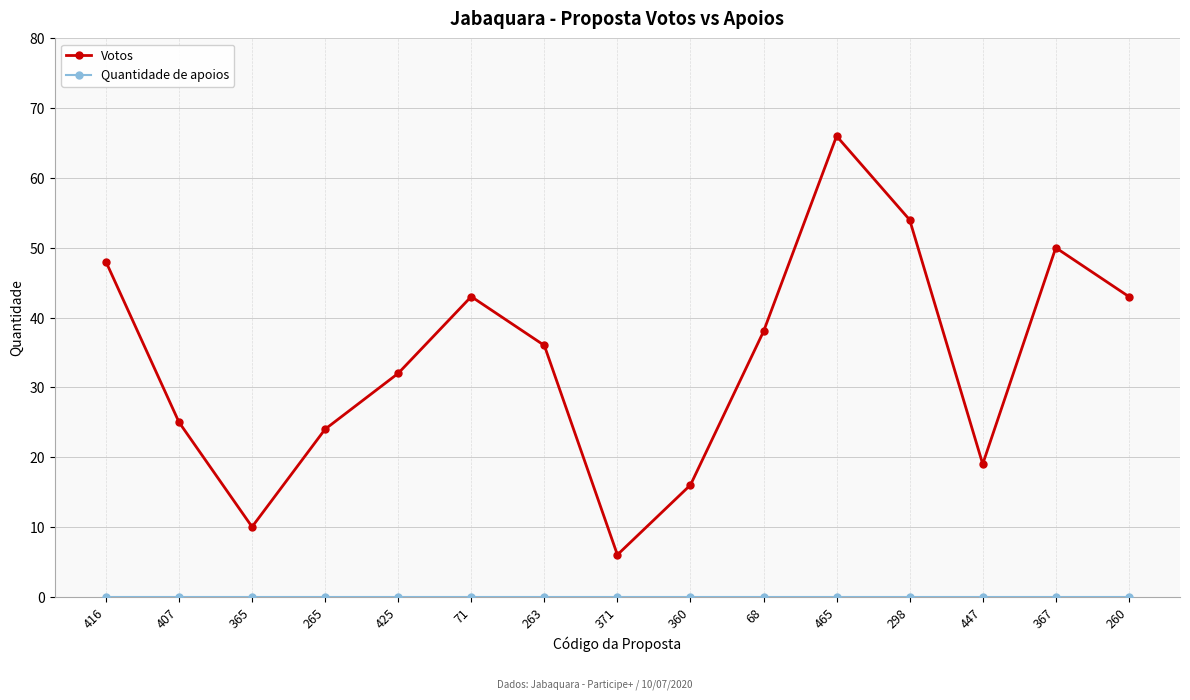

Which series has the largest total across all categories?

Votos